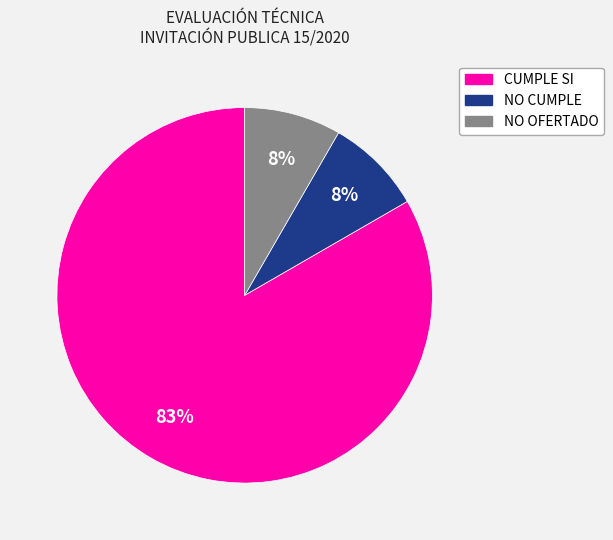

Count the number of slices in the pie.

3